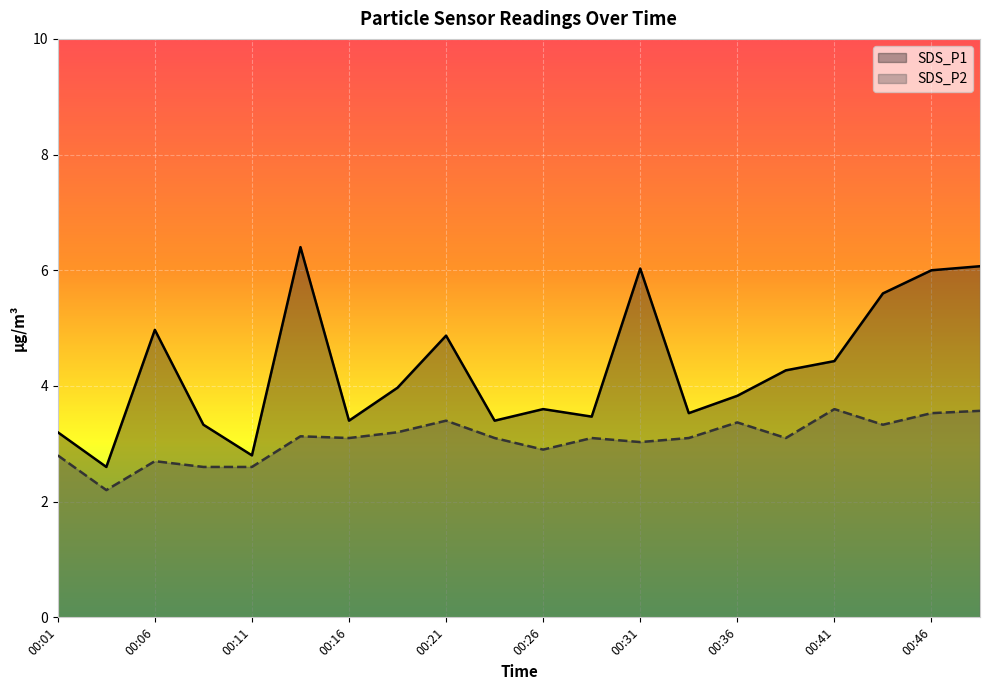

Where is SDS_P1 nearest to the value 4?

00:19